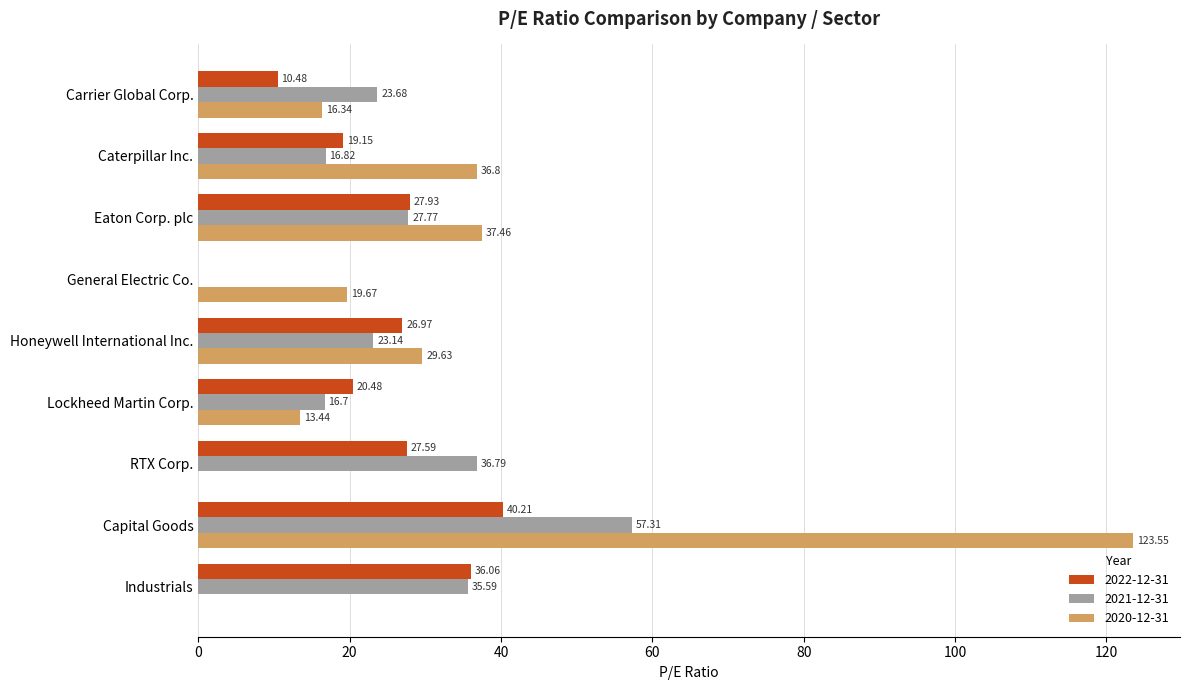

What is the sum of the 2022-12-31 values at Industrials and Lockheed Martin Corp.?

56.5